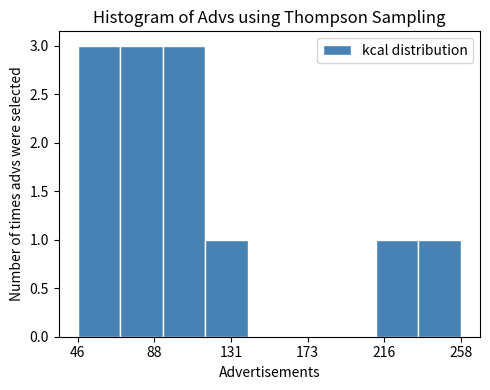

Reading left to right, list every bar in this chart as the range it spans on the x-axis followed by its height. Neither the bar edges nor the heights are printed on the chart, so give them approximately, as read against the axes.

45 to 70: 3
70 to 95: 3
95 to 115: 3
115 to 140: 1
140 to 165: 0
165 to 190: 0
190 to 210: 0
210 to 235: 1
235 to 260: 1